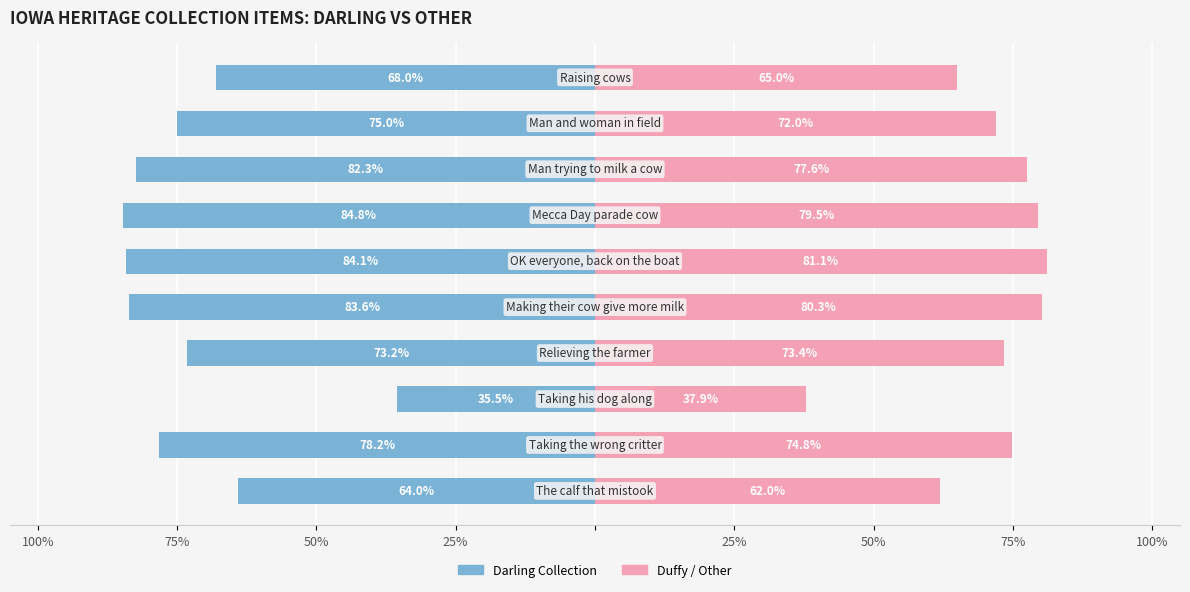

At 9, list the series in order from smallest to largest.

Darling Collection, Duffy / Other